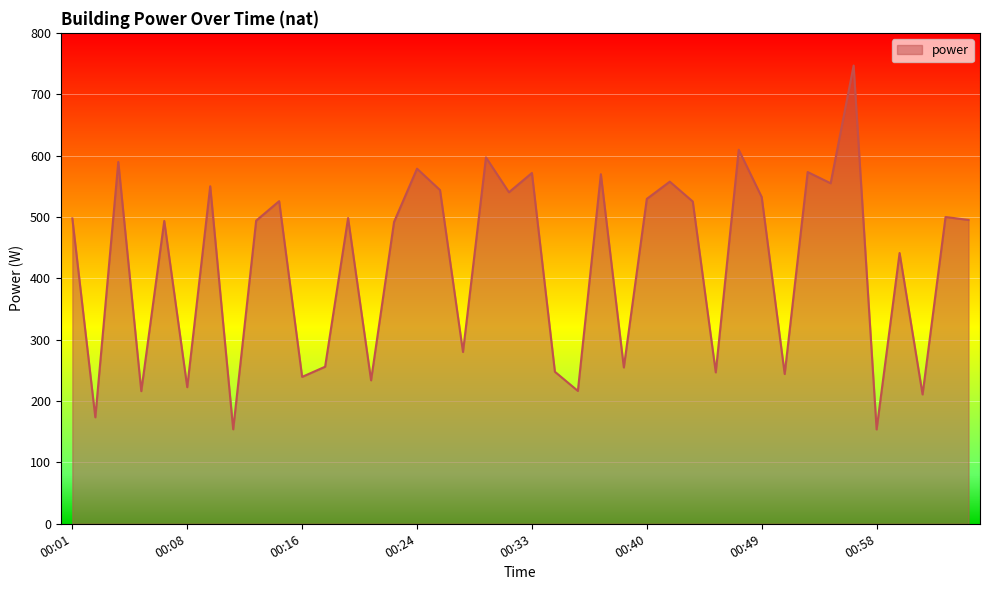

How many lines are shown in the chart?

1